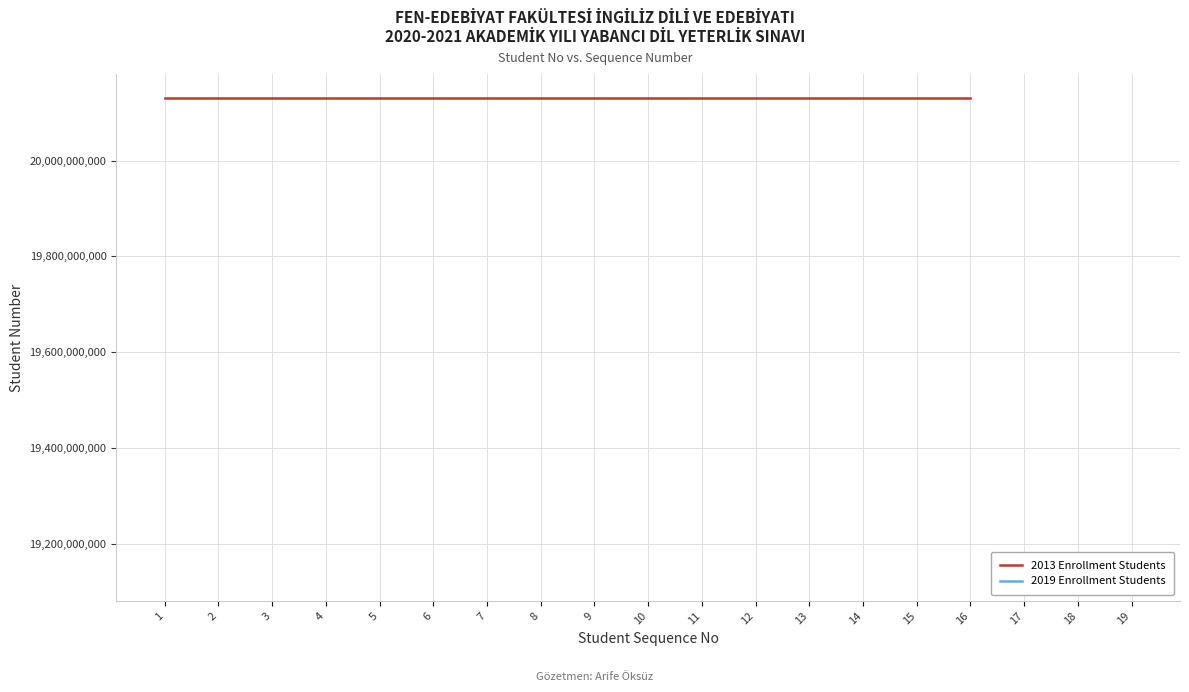

True or false: 2013 Enrollment Students and 2019 Enrollment Students intersect in this chart.

False